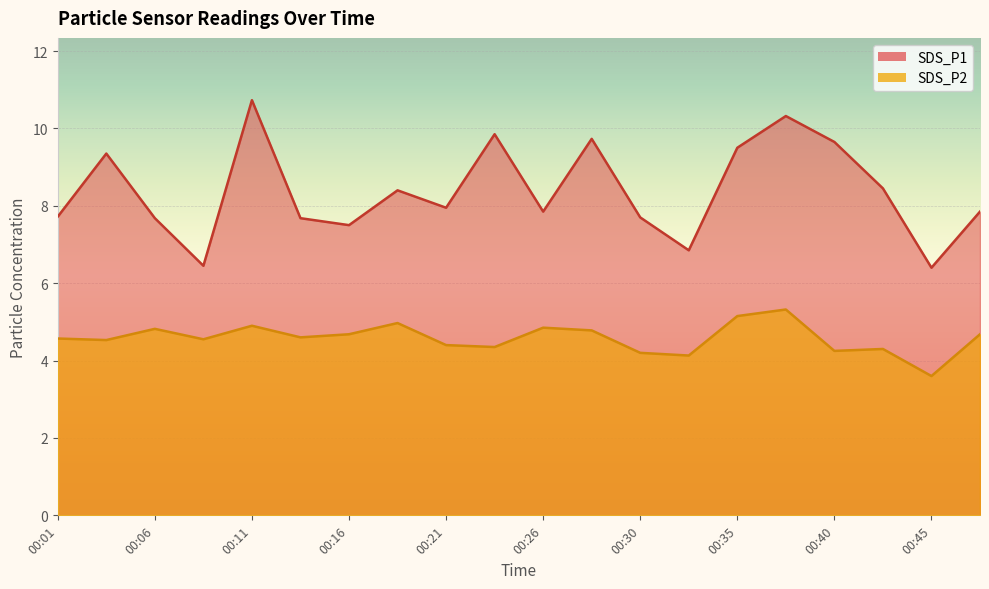

Read the SDS_P1 value at 00:38.

10.3